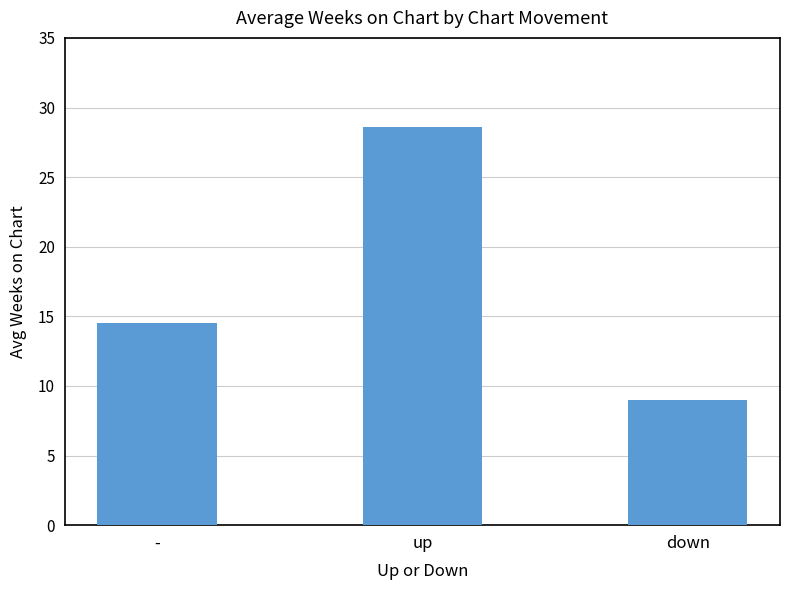

Which category has the highest value across all series?

up